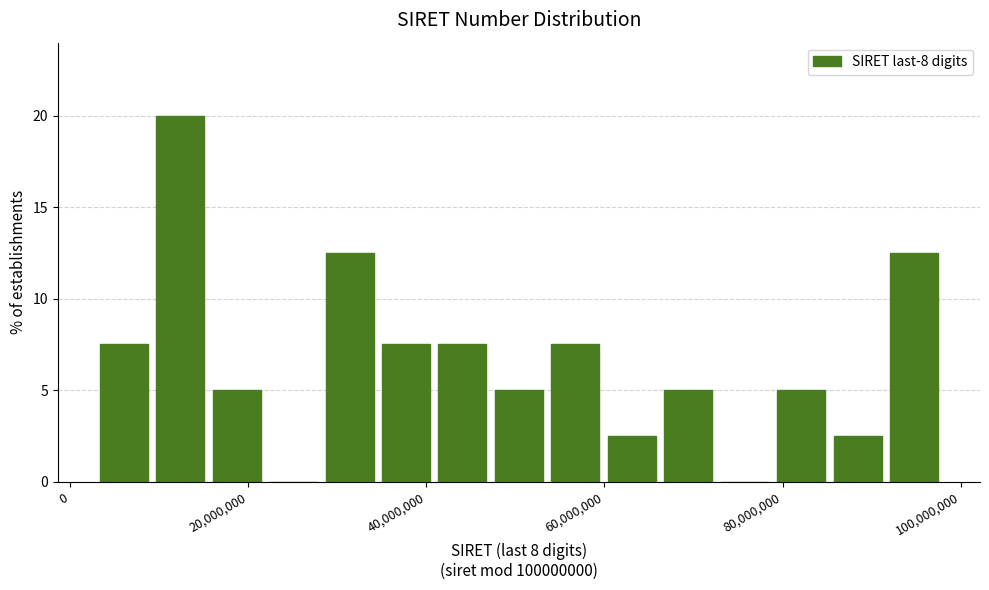

Around what value on the x-axis is the tallest bar? Give the approximate position of its centre, as read against the axis.

12000000